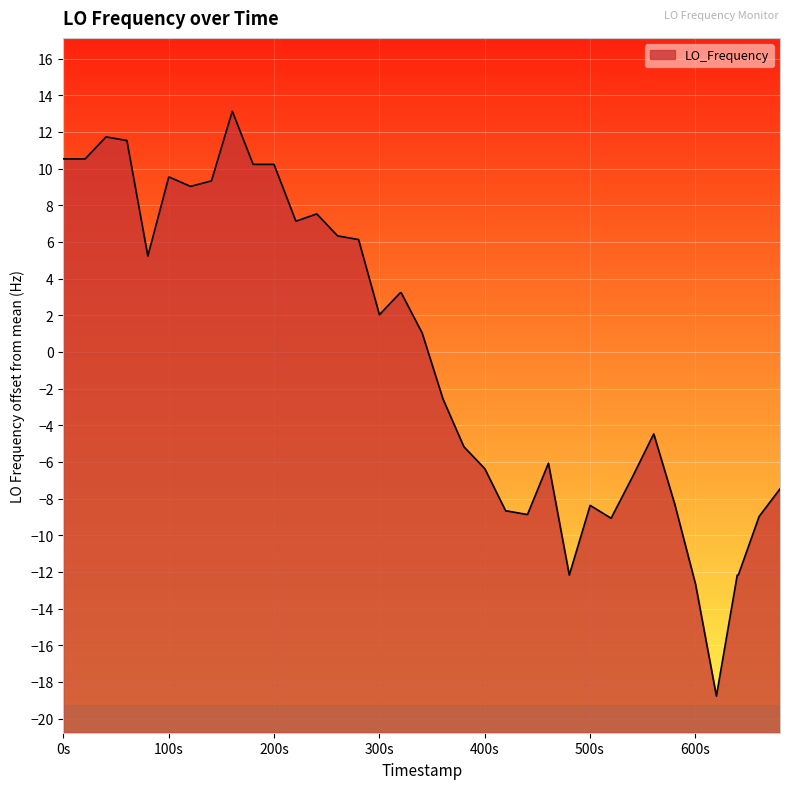

What is the difference between the second highest and second lowest values?

24.4